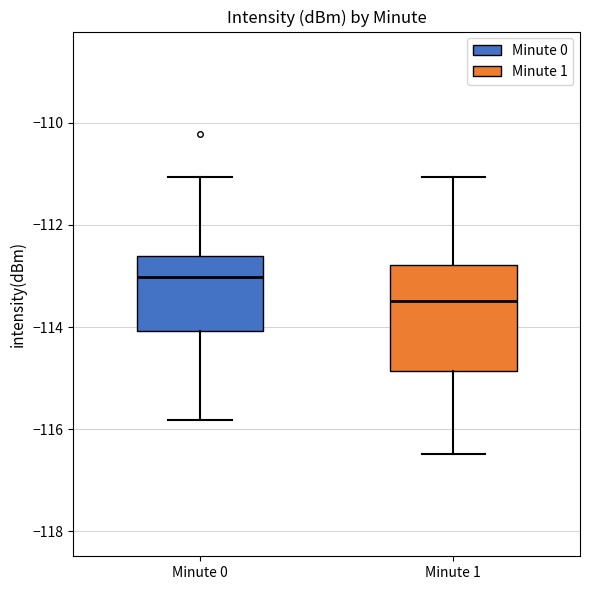

Where is the lower edge of the box for Minute 0 on the y-axis? The values are not printed on the chart, so give them approximately, as read against the axis.

-114.0